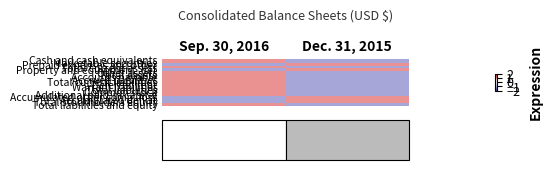

Rank the series at Dec. 31, 2015 from lowest to highest value.

Cash and cash equivalents, Marketable securities, Total current assets, Other assets, Total assets, Accounts payable, Accrued liabilities, Total current liabilities, Deferred rent, Warrant liabilities, Total liabilities, Common stock, Additional paid-in capital, Total liabilities and equity, Prepaid expenses and other, Property and equipment, net, Accumulated other comp. loss, Accumulated deficit, Total stockholders equity